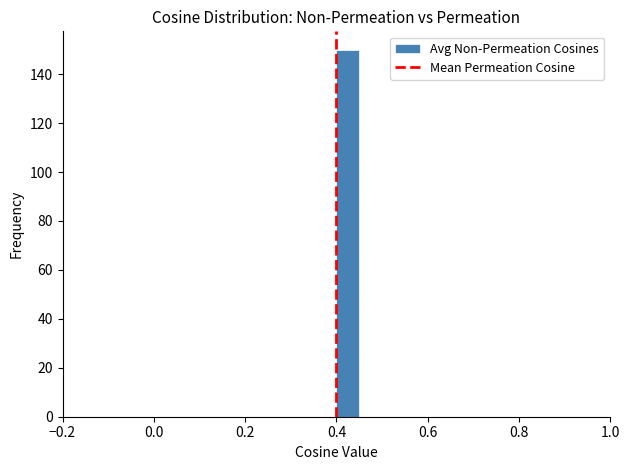

Around what value on the x-axis is the tallest bar? Give the approximate position of its centre, as read against the axis.

0.42